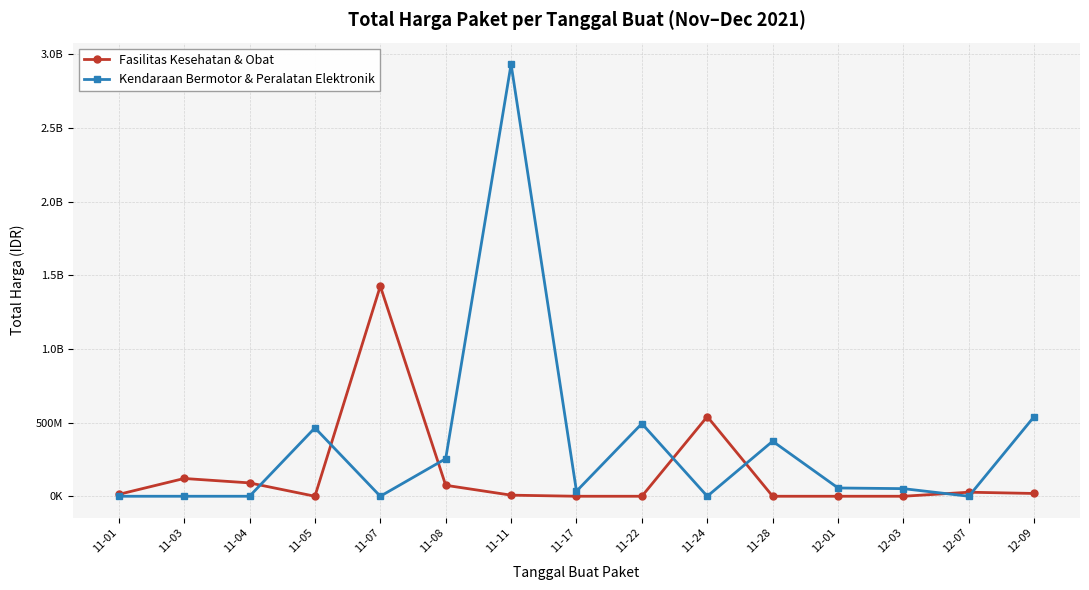

Where is Kendaraan Bermotor & Peralatan Elektronik nearest to the value 1465781000?

12-09